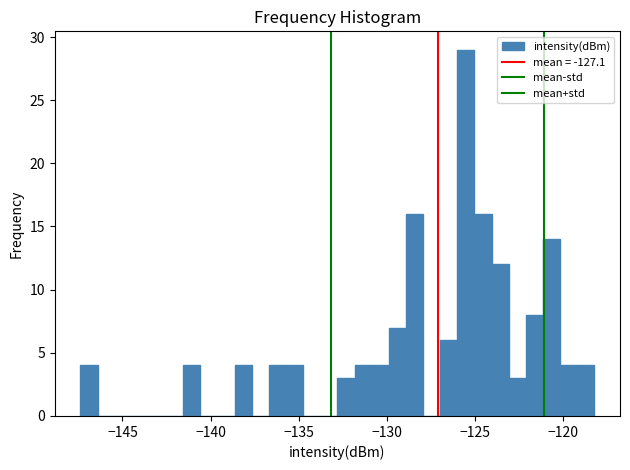

Around what value on the x-axis is the tallest bar? Give the approximate position of its centre, as read against the axis.

-125.5